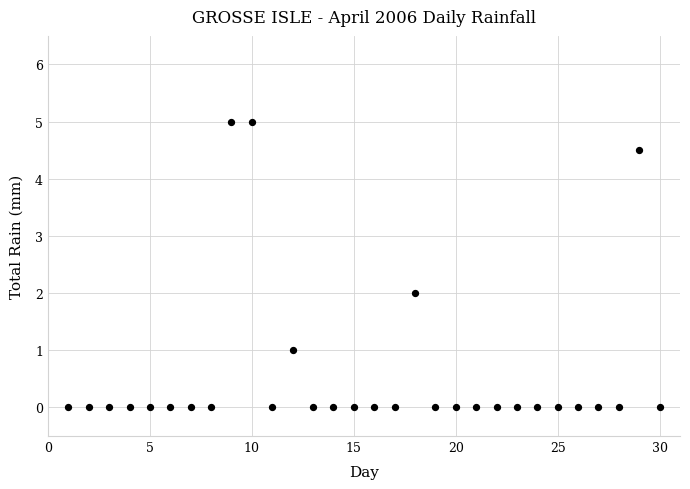

What is the range of X values (max minus min)?

29.0